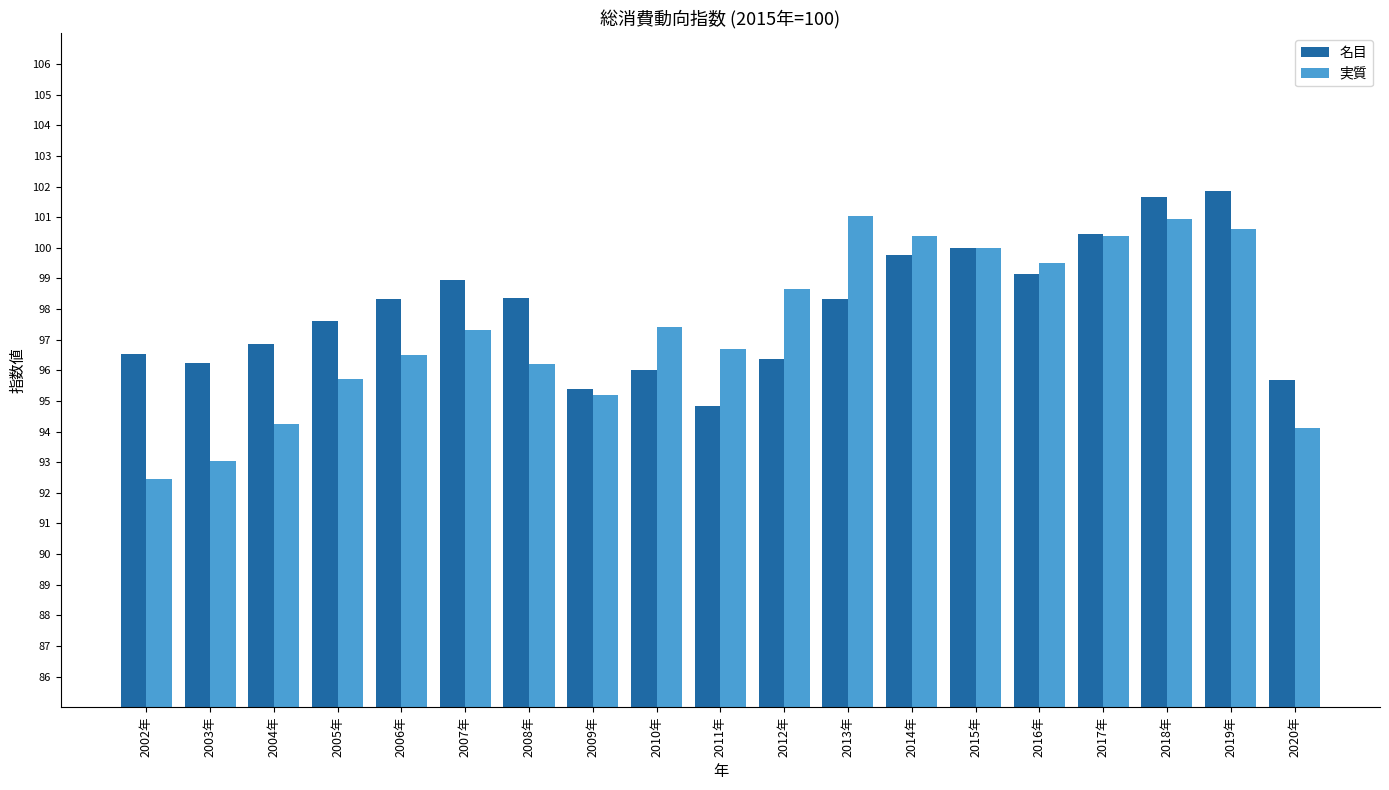

At which label does 名目 first exceed 98?

2006年